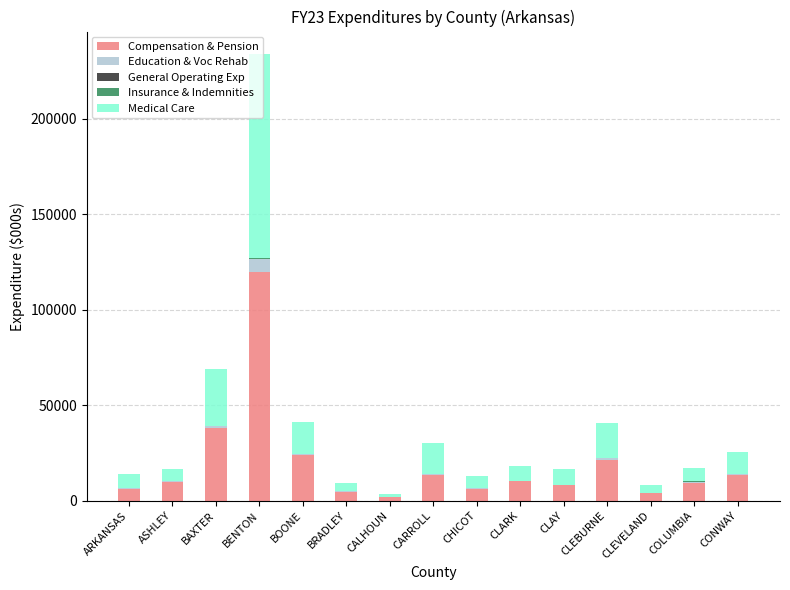

Which category has the highest value in the Compensation & Pension series?

BENTON